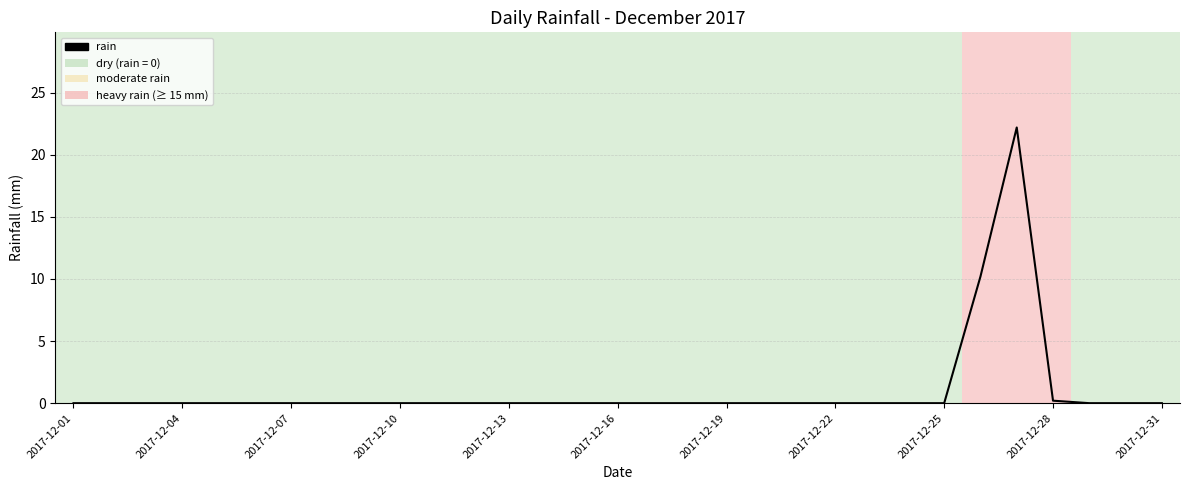

Does the chart have visible grid lines?

Yes